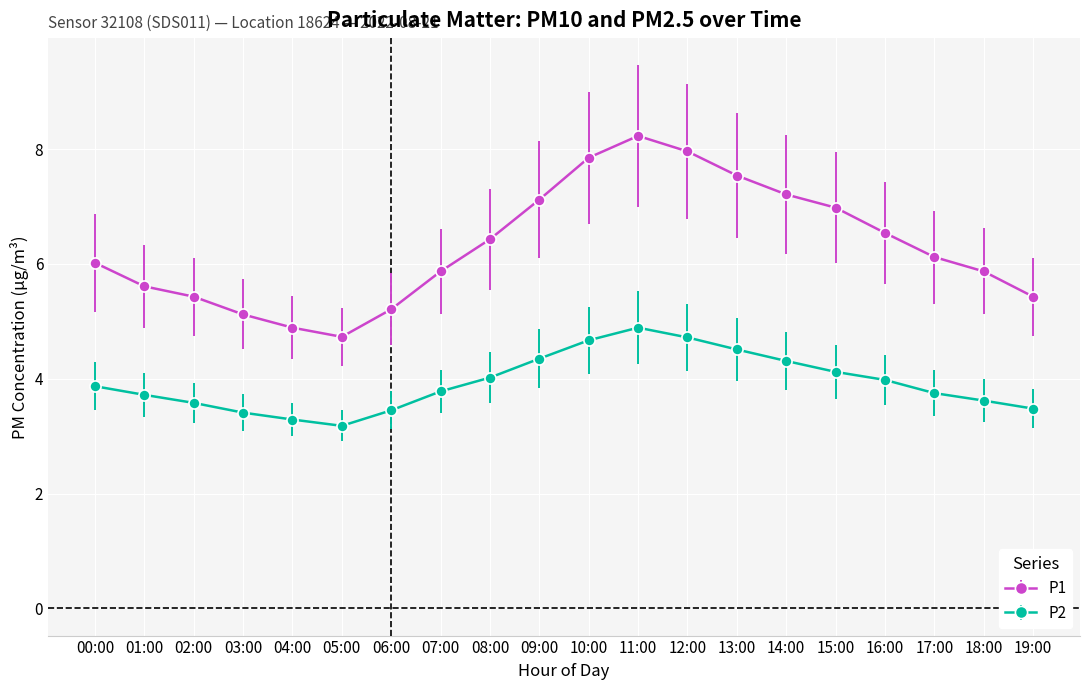

True or false: P1 has more than 0 points higher than both neighbors.

True